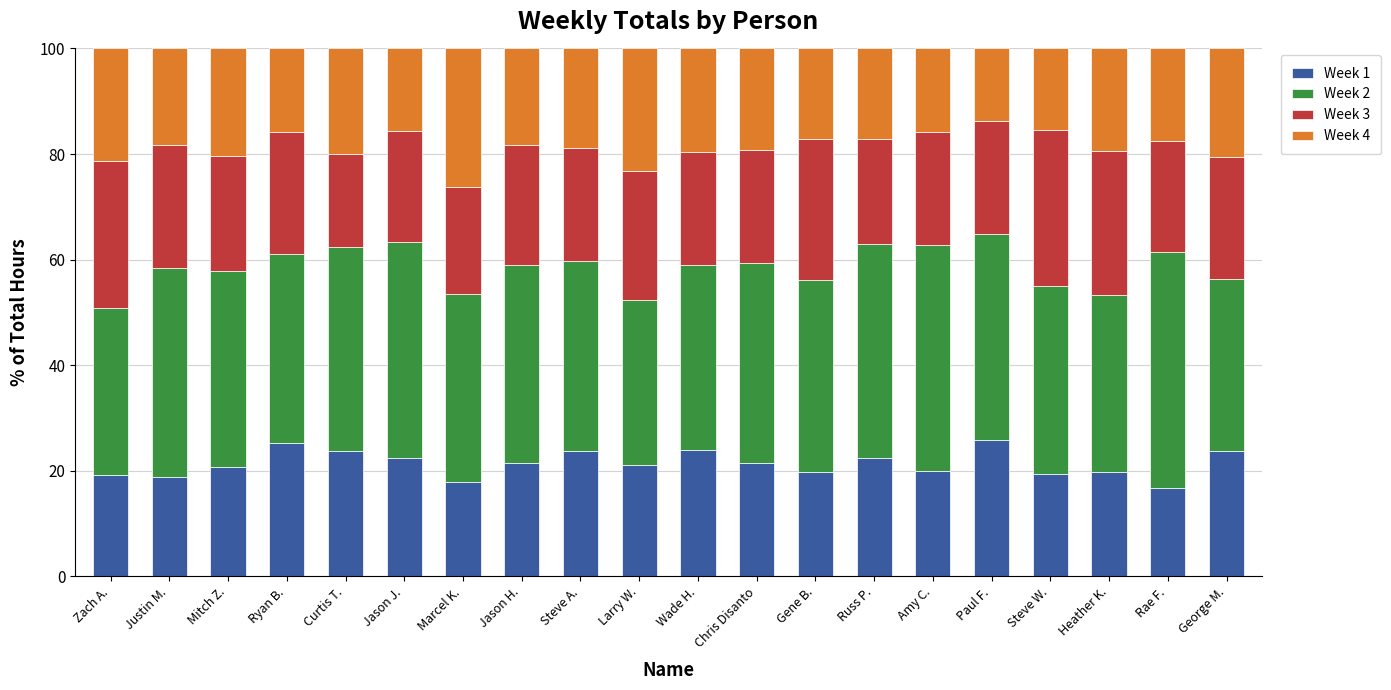

Count the number of categories in the chart.

20